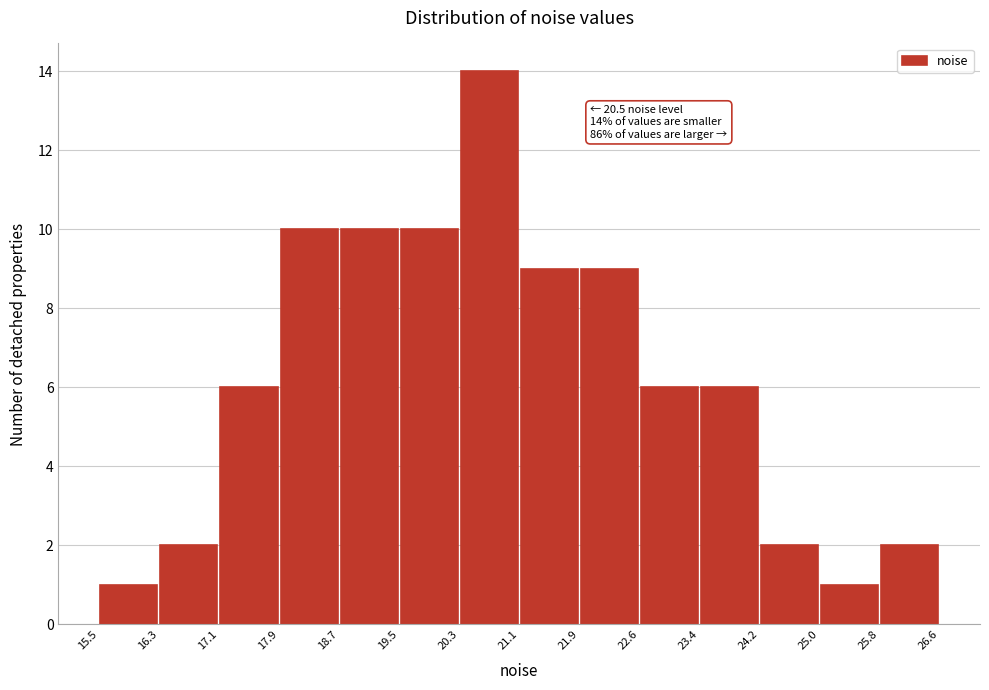

Which range on the x-axis has the tallest bar?

20.3 to 21.1